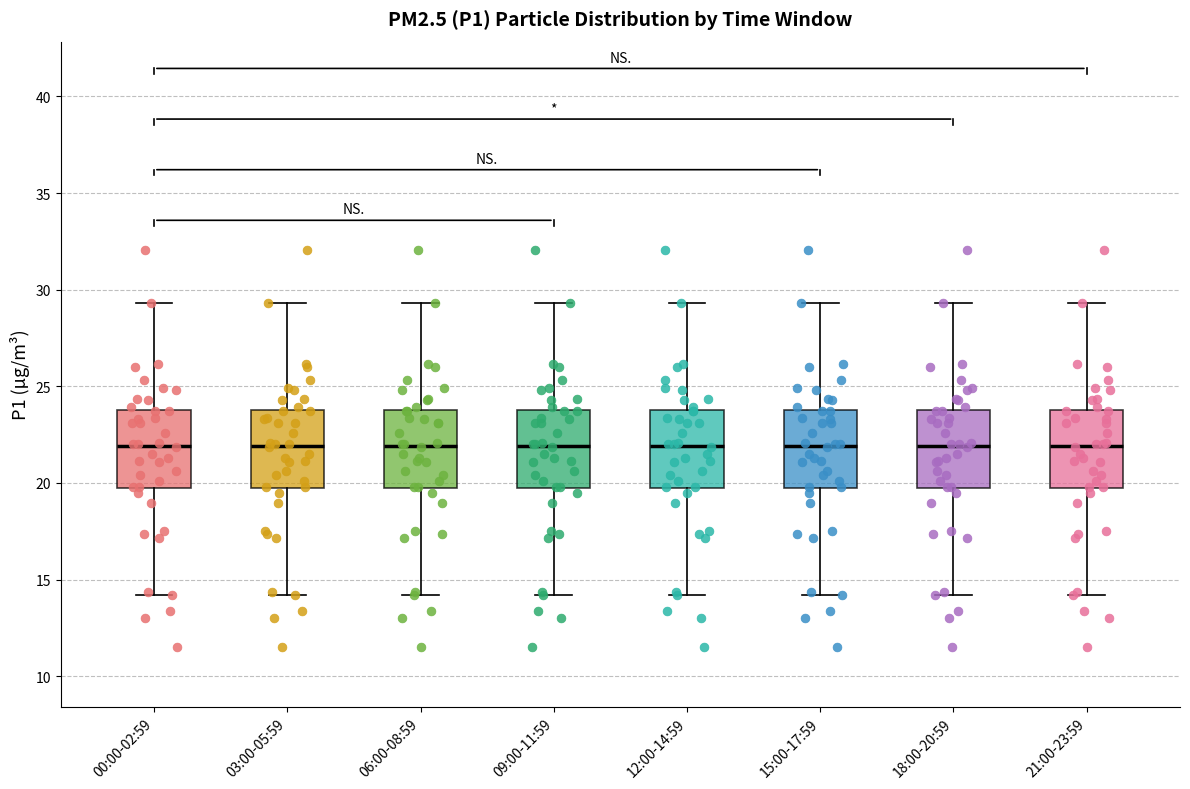

Where is the lower edge of the box for 00:00-02:59 on the y-axis? The values are not printed on the chart, so give them approximately, as read against the axis.

19.5